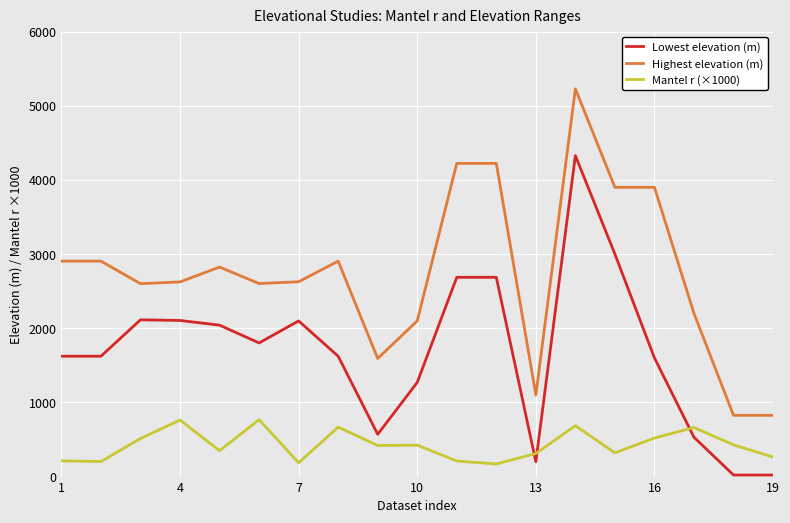

Rank the series by their average value, from highest to lowest.

Highest elevation (m), Lowest elevation (m), Mantel r (×1000)